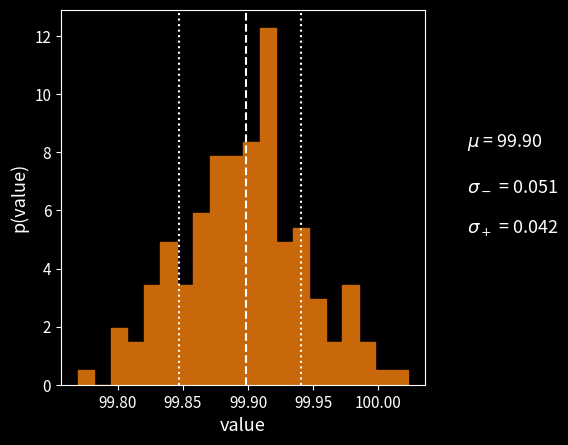

Around what value on the x-axis is the tallest bar? Give the approximate position of its centre, as read against the axis.

99.915